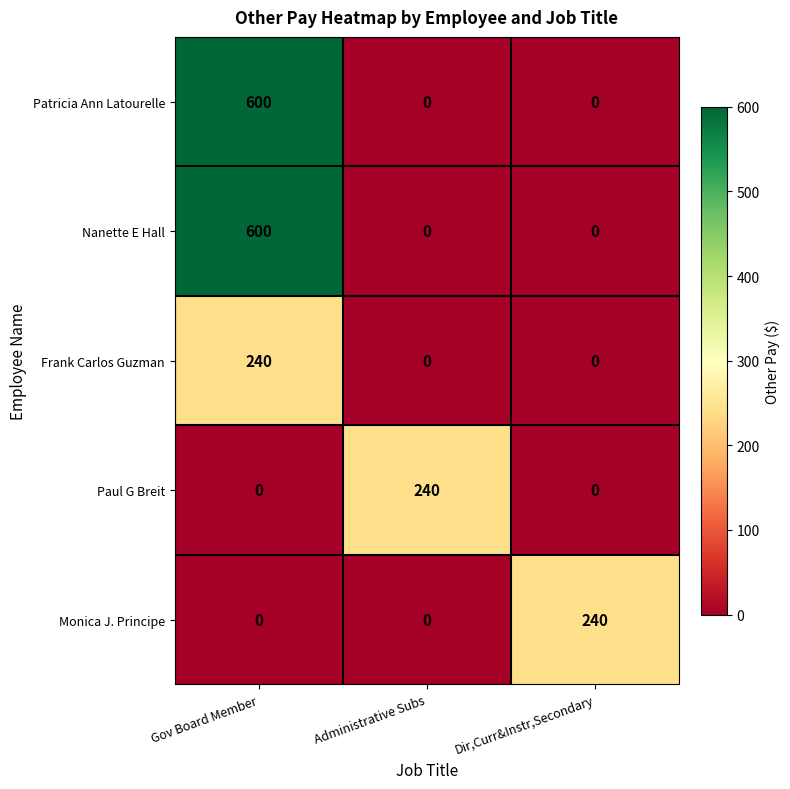

Reading left to right, list all the values displayed in this chart.

Patricia Ann Latourelle: Gov Board Member=600	Administrative Subs=0	Dir,Curr&Instr,Secondary=0
Nanette E Hall: Gov Board Member=600	Administrative Subs=0	Dir,Curr&Instr,Secondary=0
Frank Carlos Guzman: Gov Board Member=240	Administrative Subs=0	Dir,Curr&Instr,Secondary=0
Paul G Breit: Gov Board Member=0	Administrative Subs=240	Dir,Curr&Instr,Secondary=0
Monica J. Principe: Gov Board Member=0	Administrative Subs=0	Dir,Curr&Instr,Secondary=240